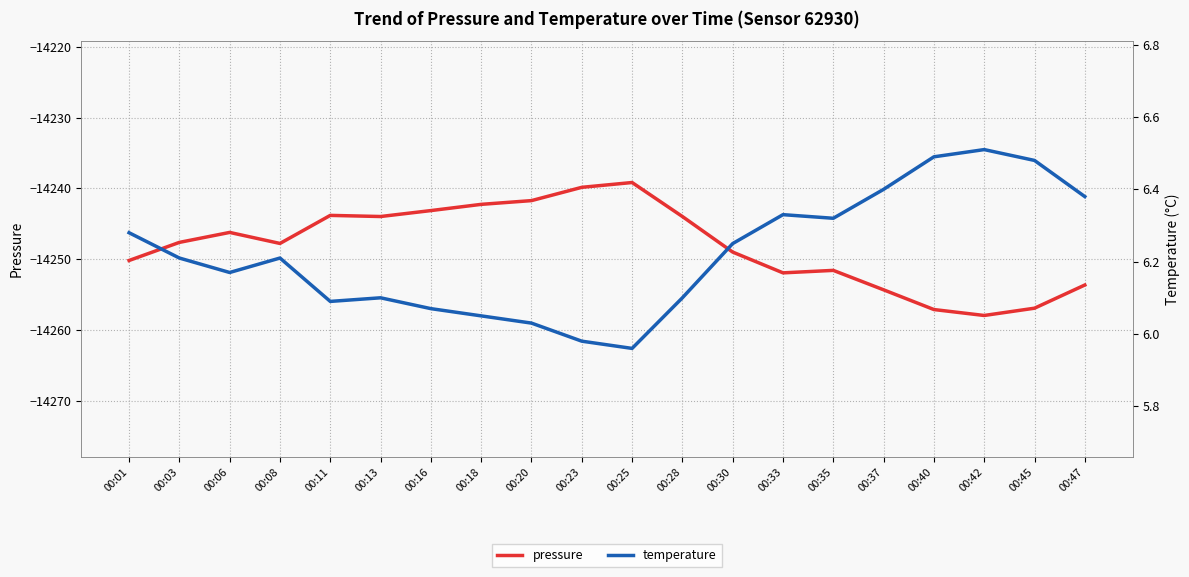

Does the chart display data point markers on the line(s)?

No